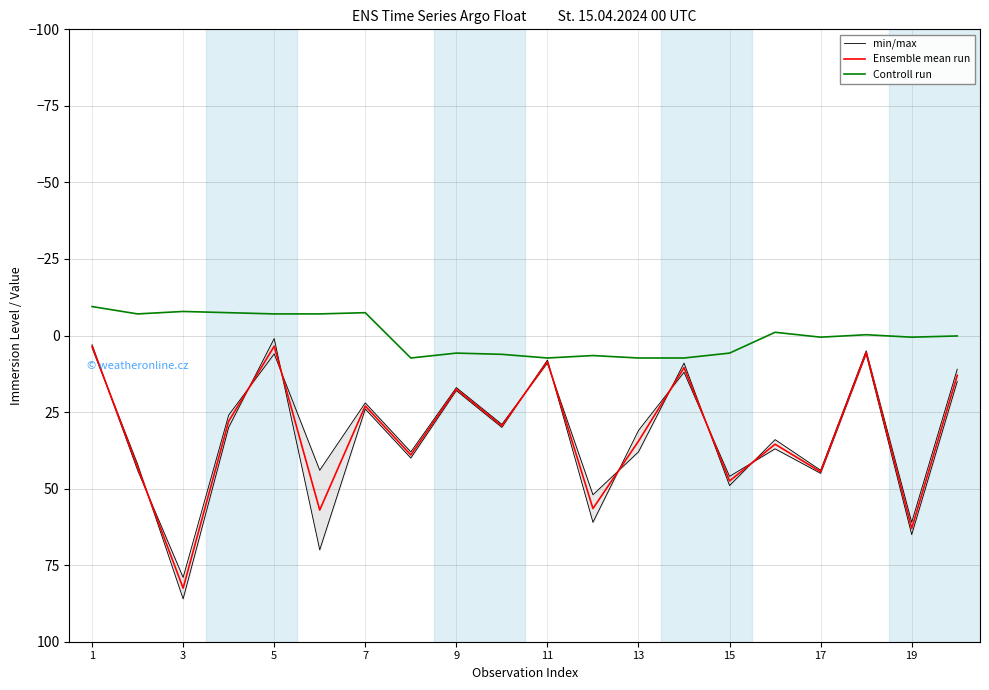

Is it true that Ensemble mean run equals 63.0 at 19?

True